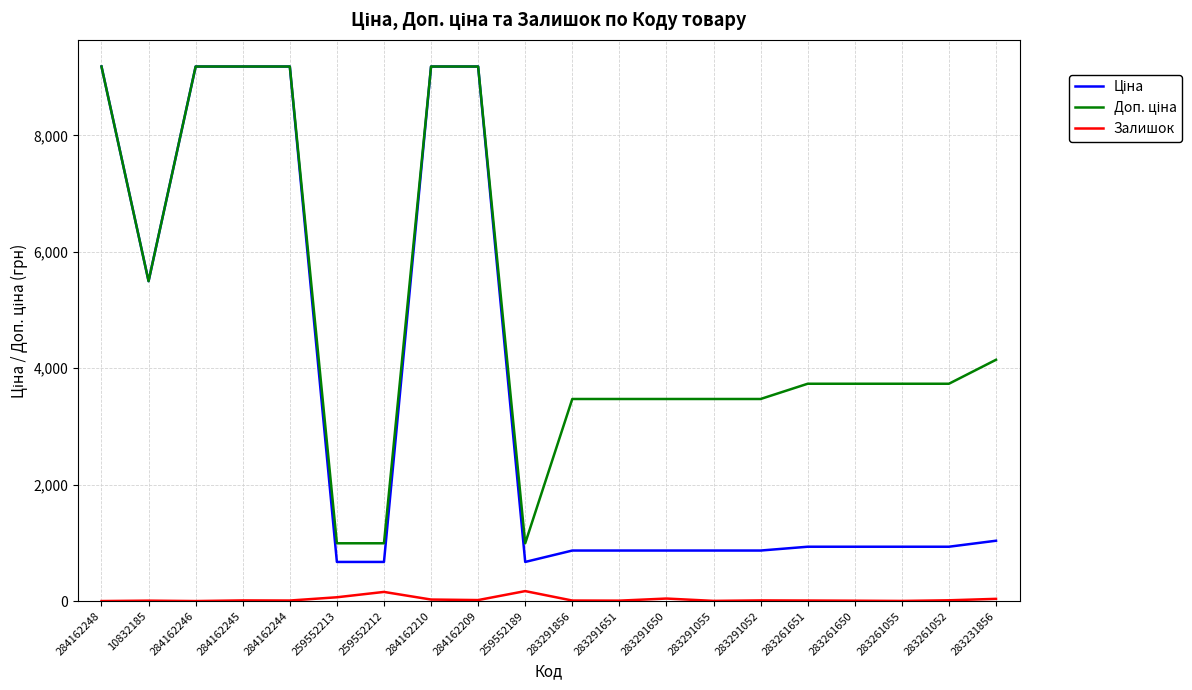

How many lines are shown in the chart?

3